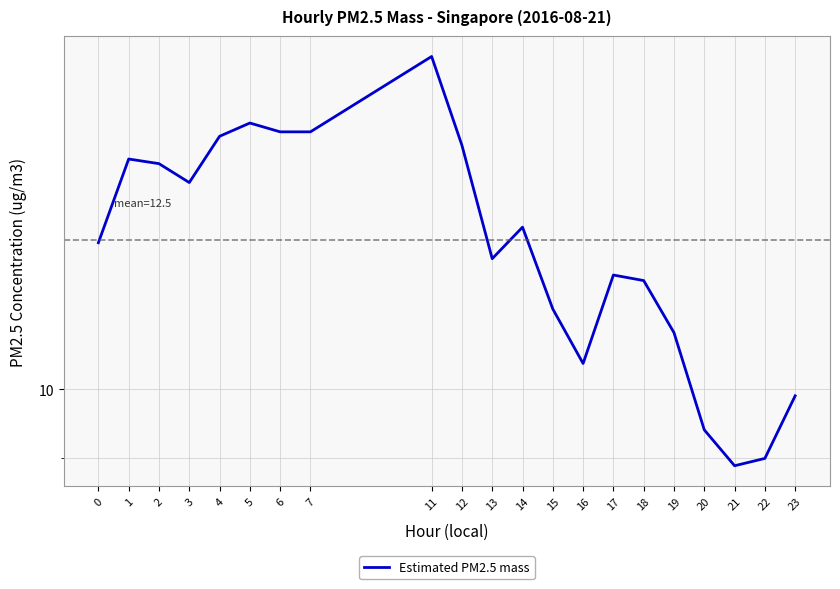

List the labels in order of value, smallest first.

21, 22, 20, 23, 16, 19, 15, 18, 17, 13, 0, 14, 3, 2, 1, 12, 4, 6, 7, 5, 11